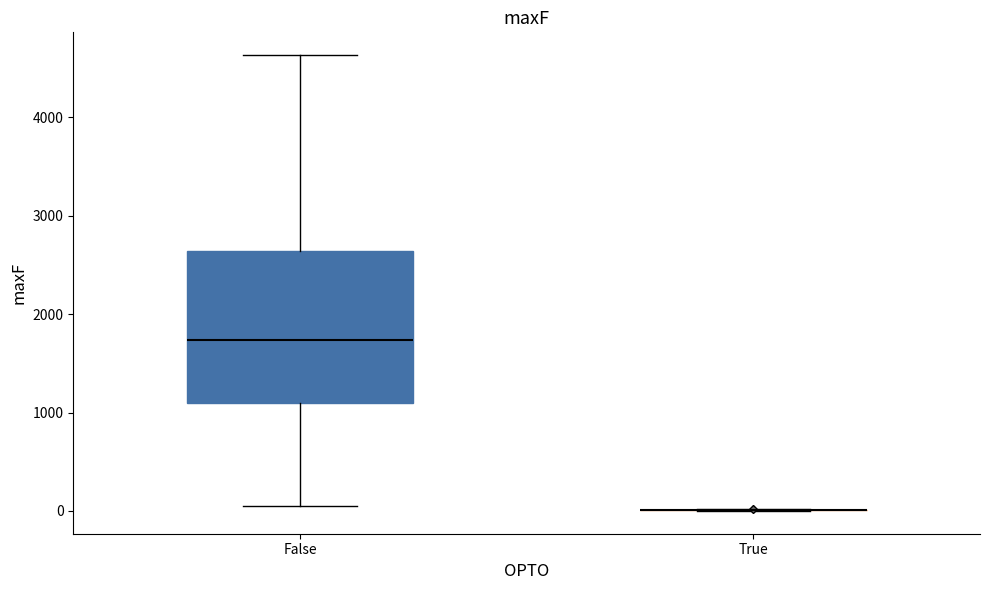

Comparing the boxes themselves (not the whiskers), which one is the tallest?

False